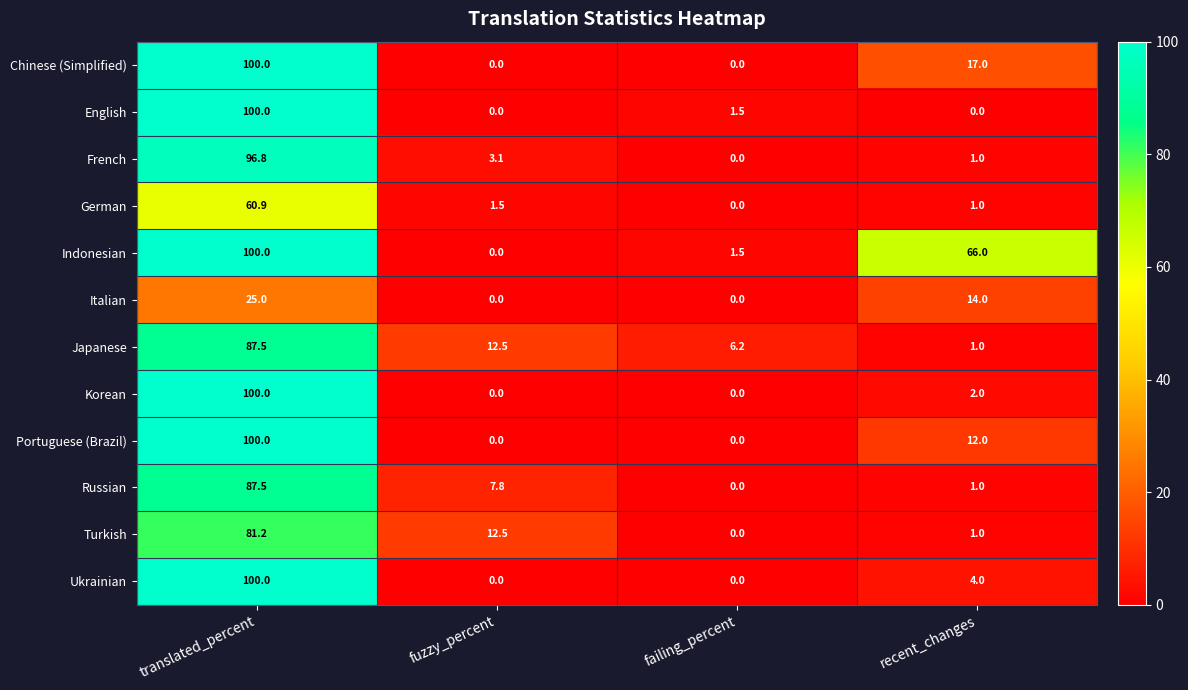

Is it true that Portuguese (Brazil) equals 0.0 at fuzzy_percent?

True